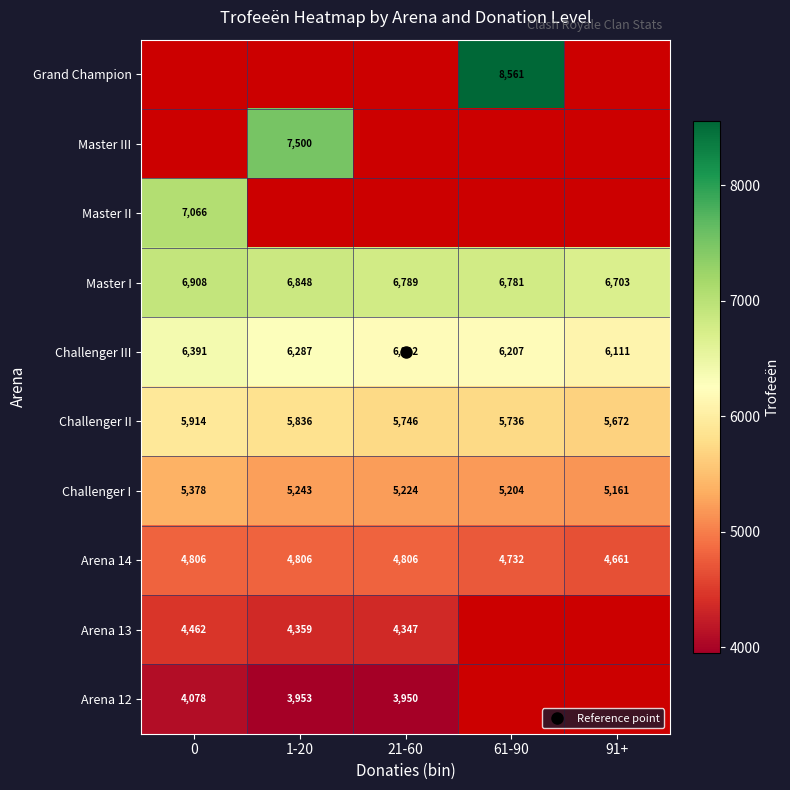

True or false: Master III has a value of 12872.8 at 1-20.

False